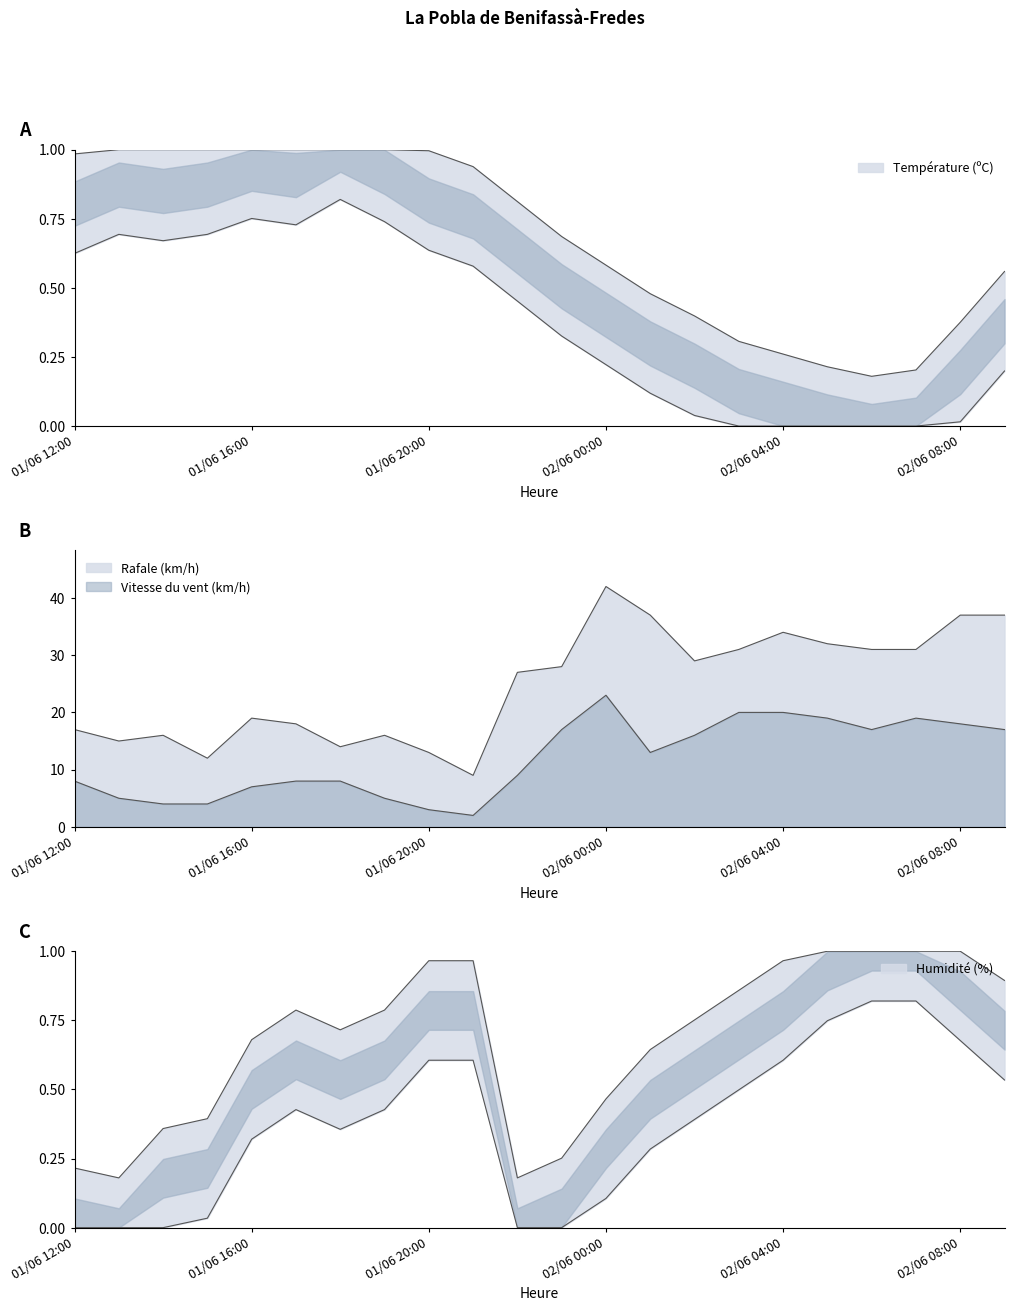

What is the value of the Rafale (km/h) point at the 3rd from the left?

16.0